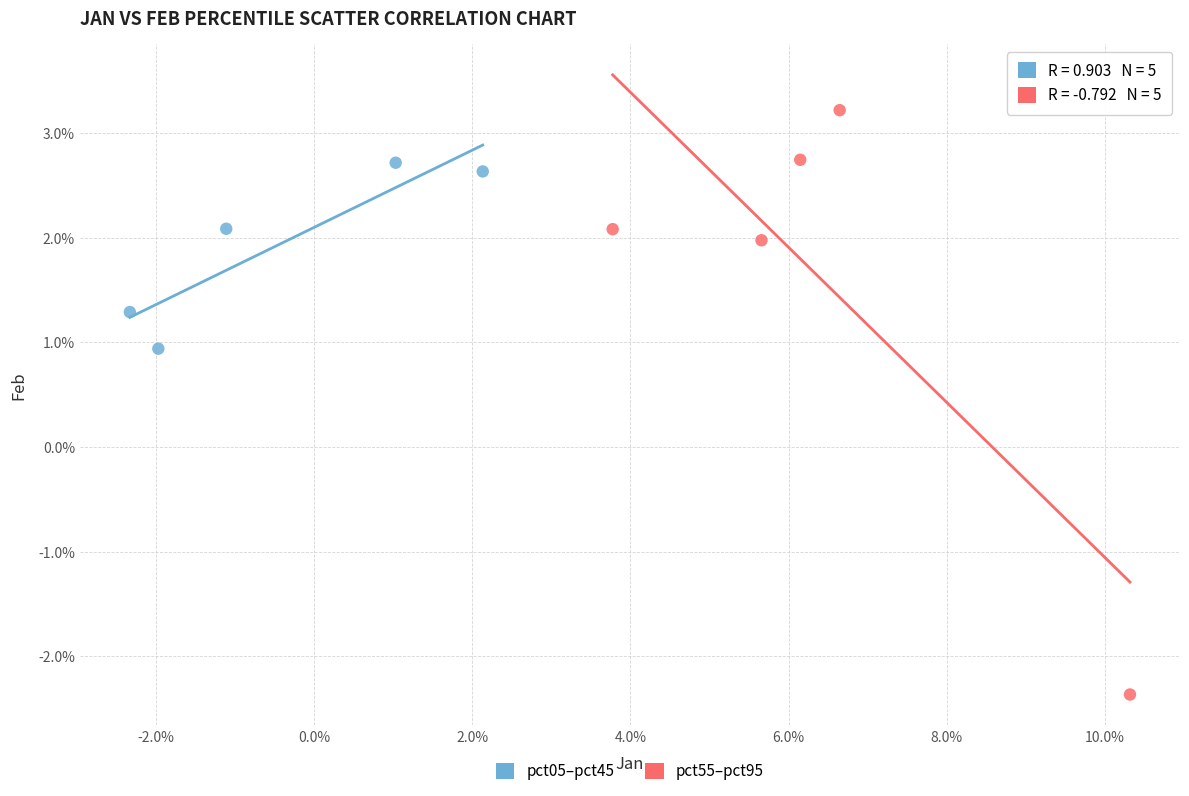

What are all the series names shown in the legend?

pct05–pct45, pct55–pct95